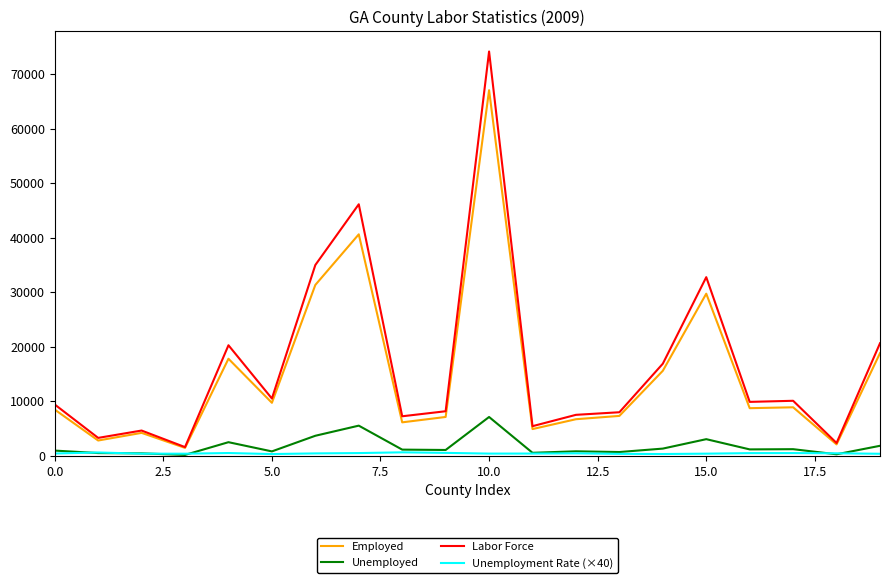

Which series has the largest range (max minus min)?

Labor Force